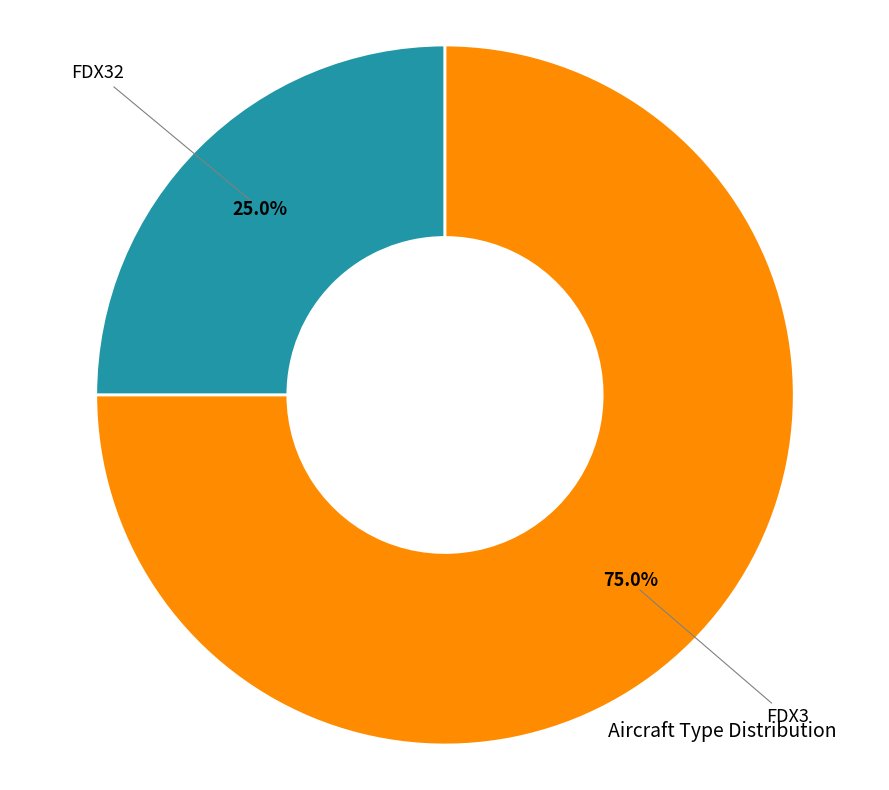

How many segments does this pie chart have?

2